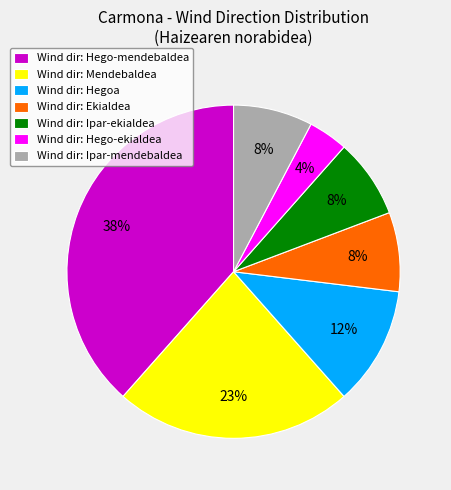

Which has a higher value, Wind dir: Ekialdea or Wind dir: Hego-mendebaldea?

Wind dir: Hego-mendebaldea